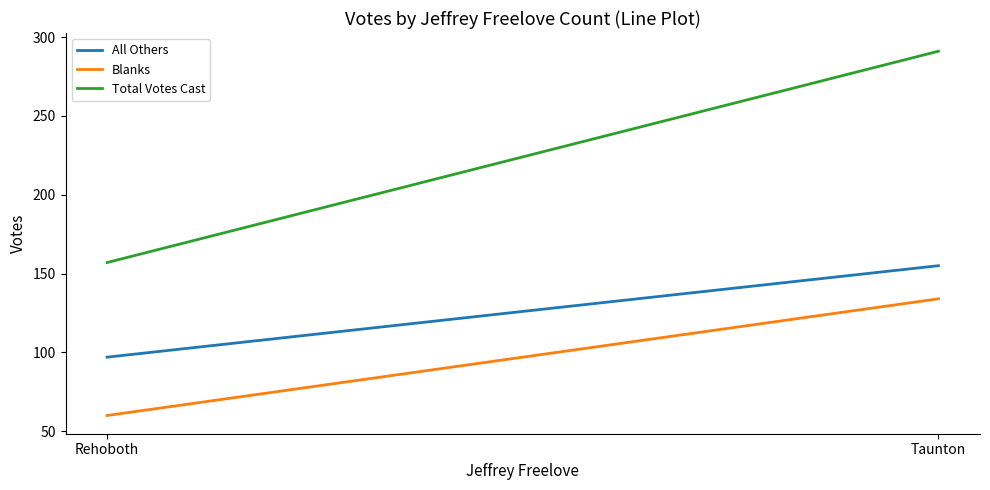

What are all the series names shown in the legend?

All Others, Blanks, Total Votes Cast